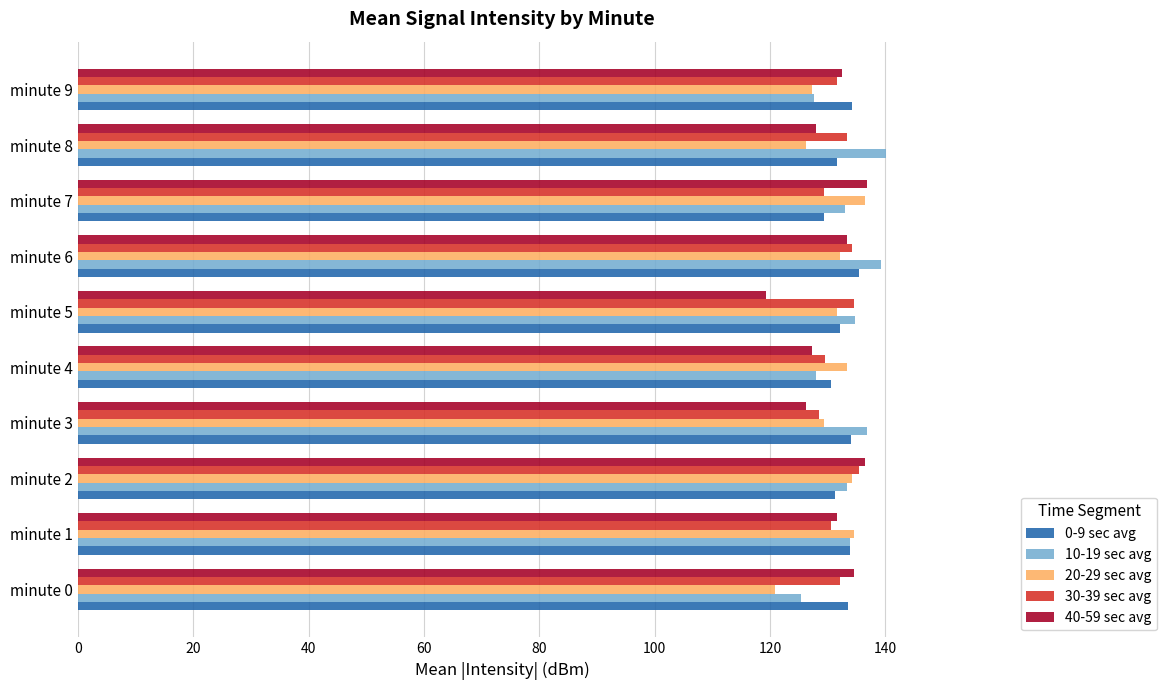

What is the approximate value of 30-39 sec avg at minute 5?

134.6